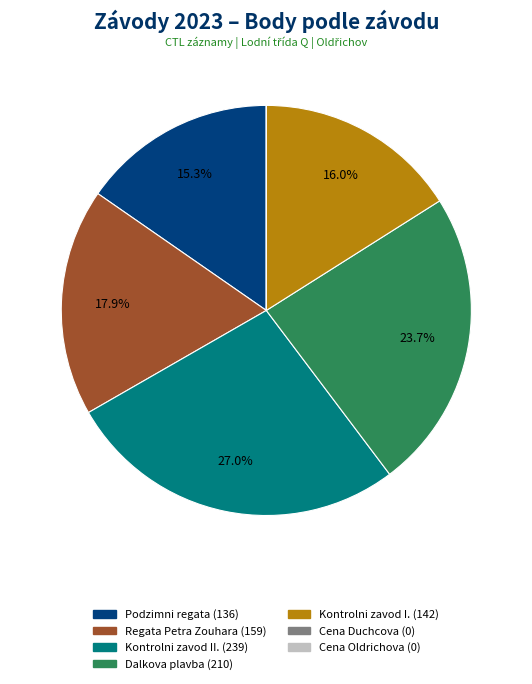

Is there a majority slice in this chart?

No